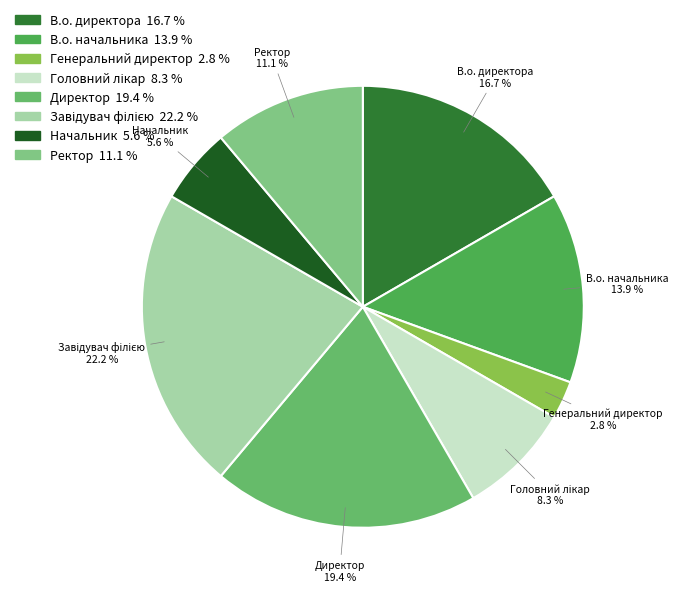

Between Директор and В.о. директора, which is larger?

Директор